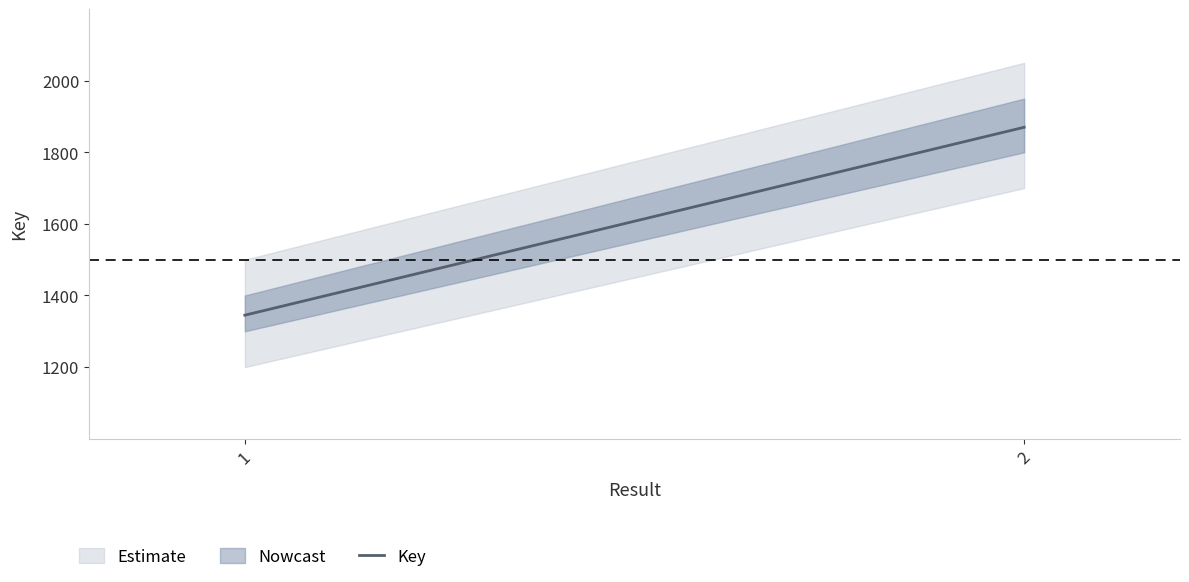

Does the chart display data point markers on the line(s)?

No